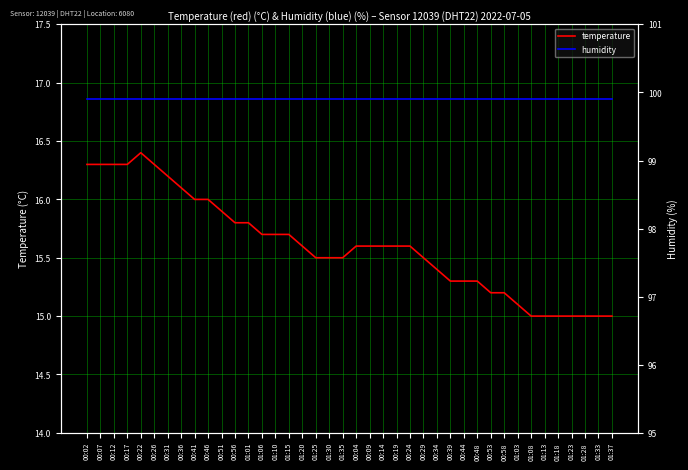

Reading right to left, list all the values displayed in this chart.

temperature: 01:37=15.0	01:33=15.0	01:28=15.0	01:23=15.0	01:18=15.0	01:13=15.0	01:08=15.0	01:03=15.1	00:58=15.2	00:53=15.2	00:48=15.3	00:44=15.3	00:39=15.3	00:34=15.4	00:29=15.5	00:24=15.6	00:19=15.6	00:14=15.6	00:09=15.6	00:04=15.6	01:35=15.5	01:30=15.5	01:25=15.5	01:20=15.6	01:15=15.7	01:10=15.7	01:06=15.7	01:01=15.8	00:56=15.8	00:51=15.9	00:46=16.0	00:41=16.0	00:36=16.1	00:31=16.2	00:26=16.3	00:22=16.4	00:17=16.3	00:12=16.3	00:07=16.3	00:02=16.3
humidity: 01:37=99.9	01:33=99.9	01:28=99.9	01:23=99.9	01:18=99.9	01:13=99.9	01:08=99.9	01:03=99.9	00:58=99.9	00:53=99.9	00:48=99.9	00:44=99.9	00:39=99.9	00:34=99.9	00:29=99.9	00:24=99.9	00:19=99.9	00:14=99.9	00:09=99.9	00:04=99.9	01:35=99.9	01:30=99.9	01:25=99.9	01:20=99.9	01:15=99.9	01:10=99.9	01:06=99.9	01:01=99.9	00:56=99.9	00:51=99.9	00:46=99.9	00:41=99.9	00:36=99.9	00:31=99.9	00:26=99.9	00:22=99.9	00:17=99.9	00:12=99.9	00:07=99.9	00:02=99.9